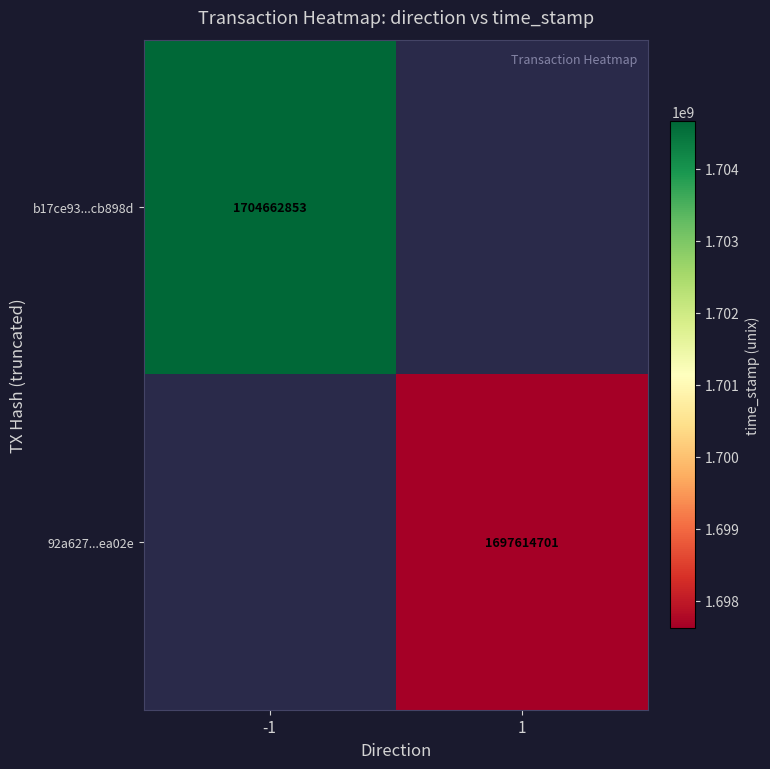

Is the value of 92a627...ea02e at 1 greater than the value of b17ce93...cb898d at -1?

No